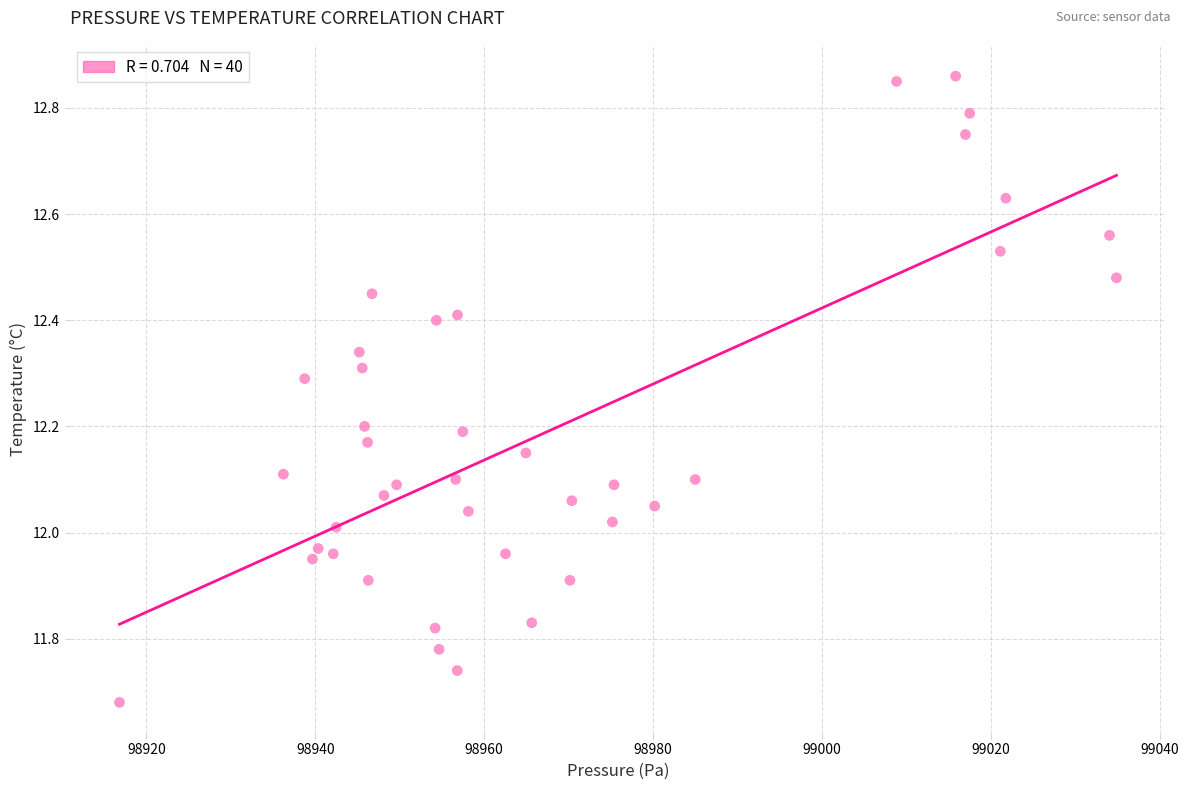

What is the range of Y values (max minus min)?

1.2